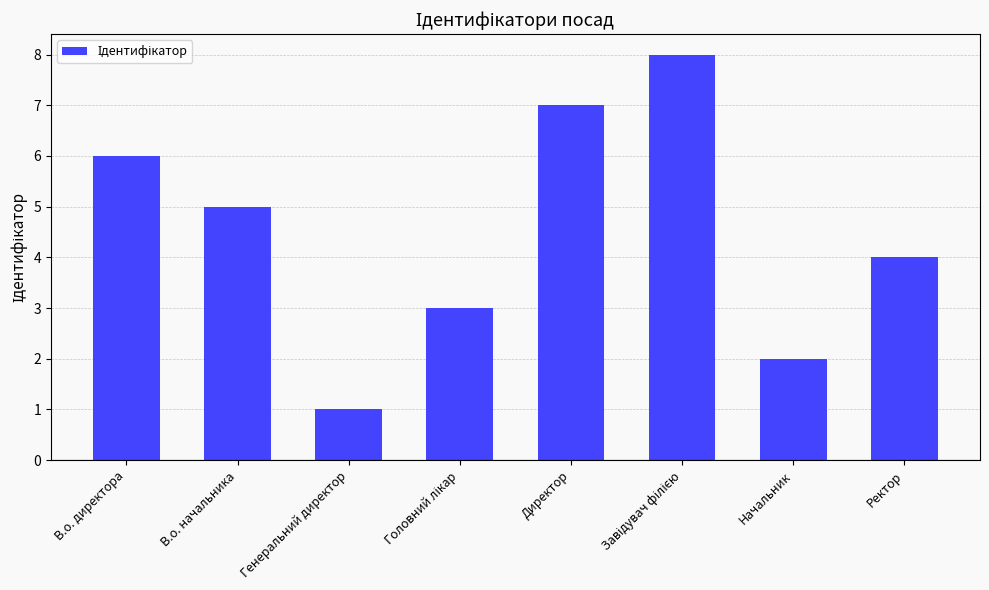

What is the label of the 1st bar from the right?

Ректор